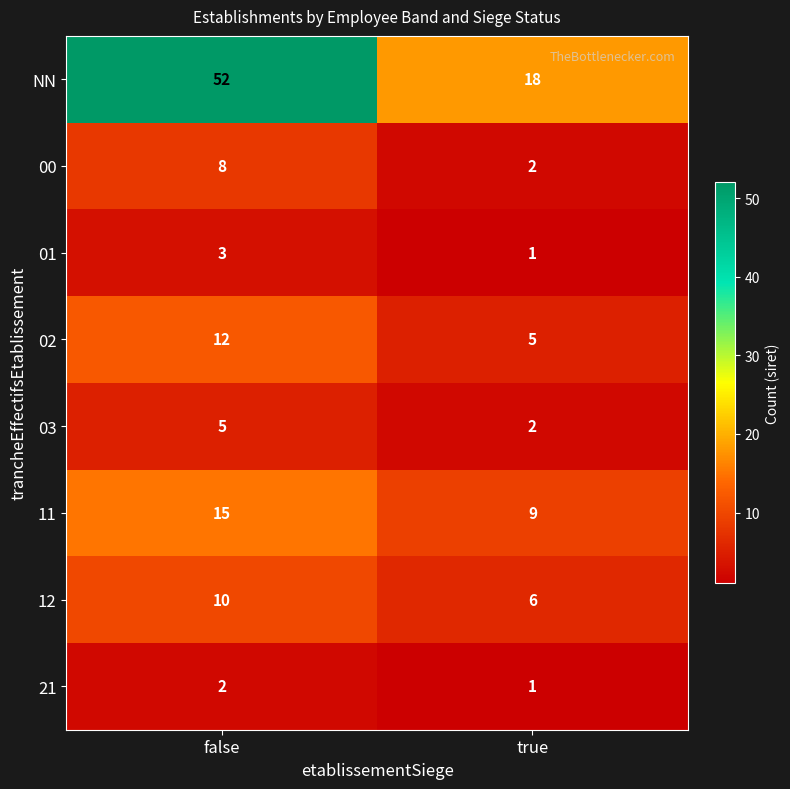

Is the value of 21 at false greater than the value of 02 at false?

No